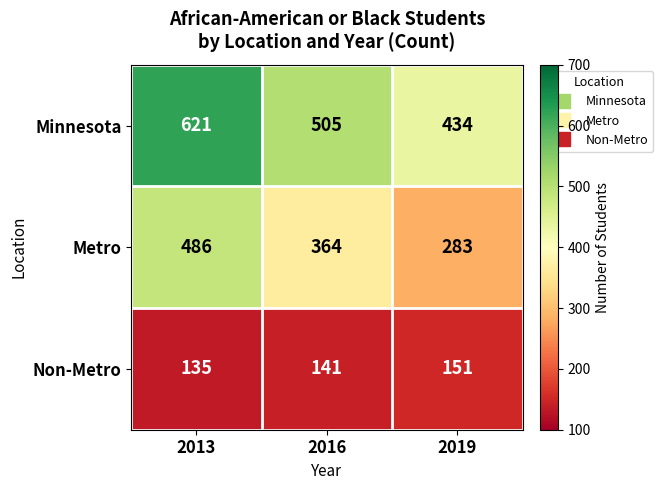

Rank the series at 2016 from highest to lowest value.

Minnesota, Metro, Non-Metro